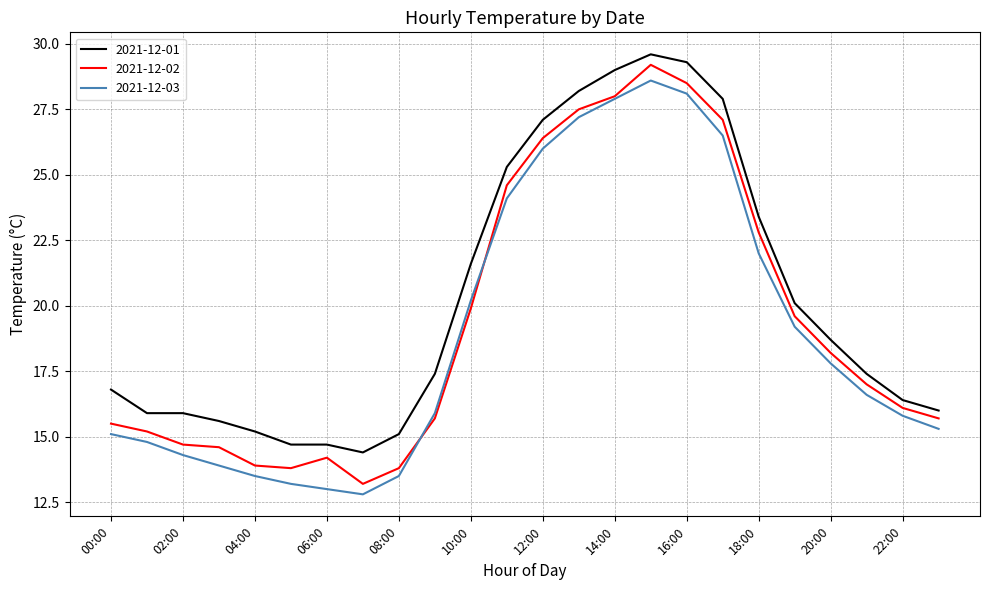

What is the maximum value for 2021-12-03?

28.6